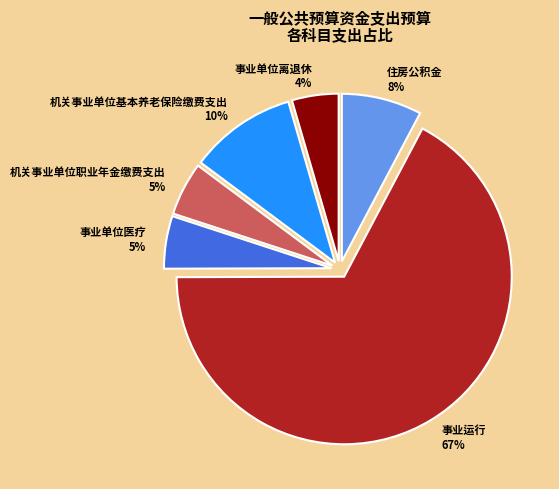

Does 机关事业单位基本养老保险缴费支出 account for over 50% of the chart?

No